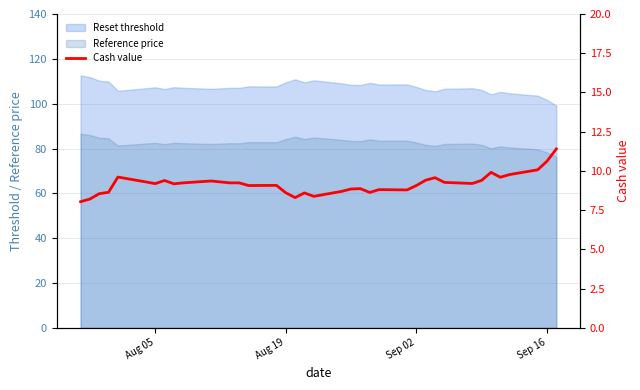

True or false: the data has more than 2 interior local peaks.

True